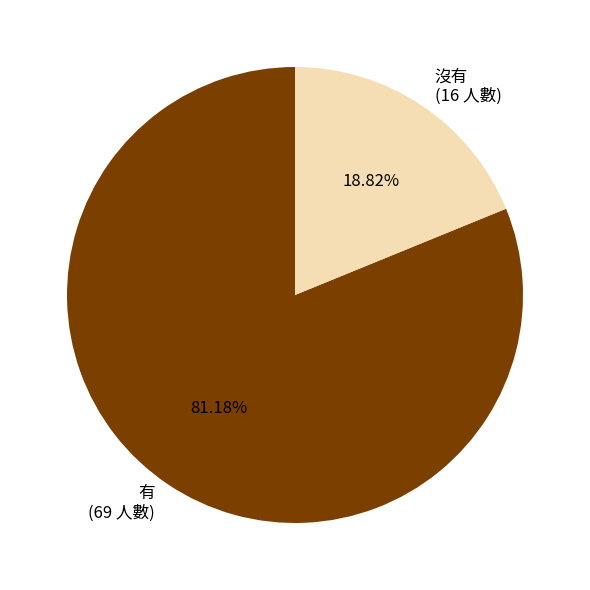

Approximately how many times larger is the value at 沒有 compared to 有?

0.2